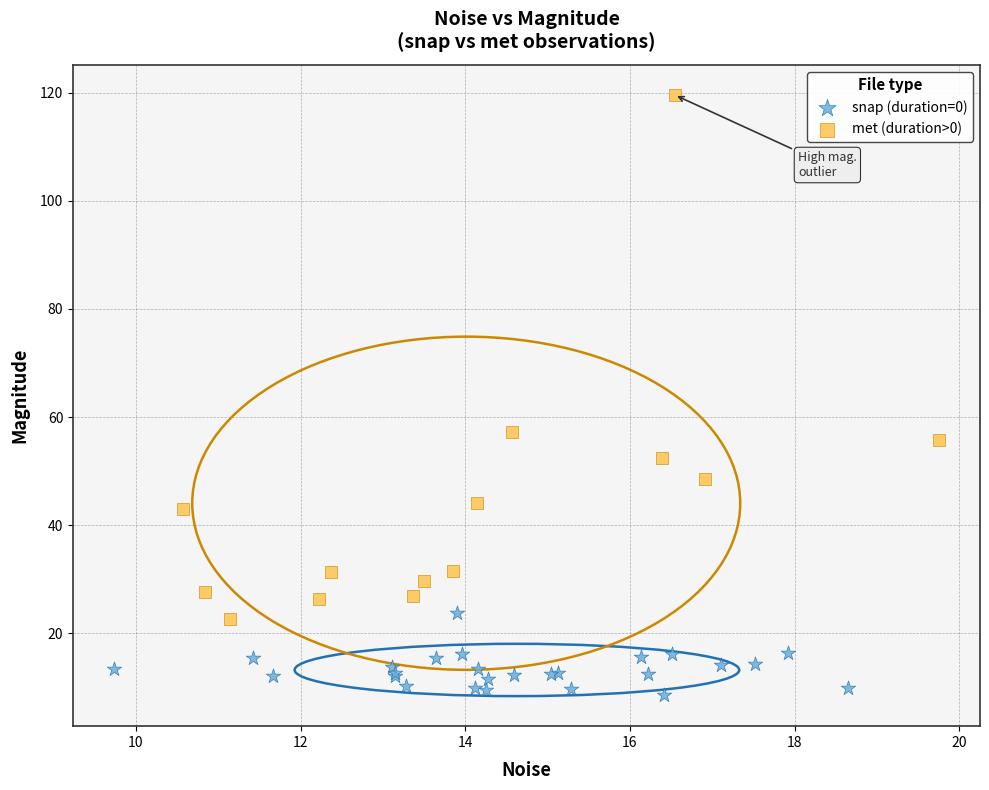

Which series reaches the minimum Y coordinate?

snap (duration=0)